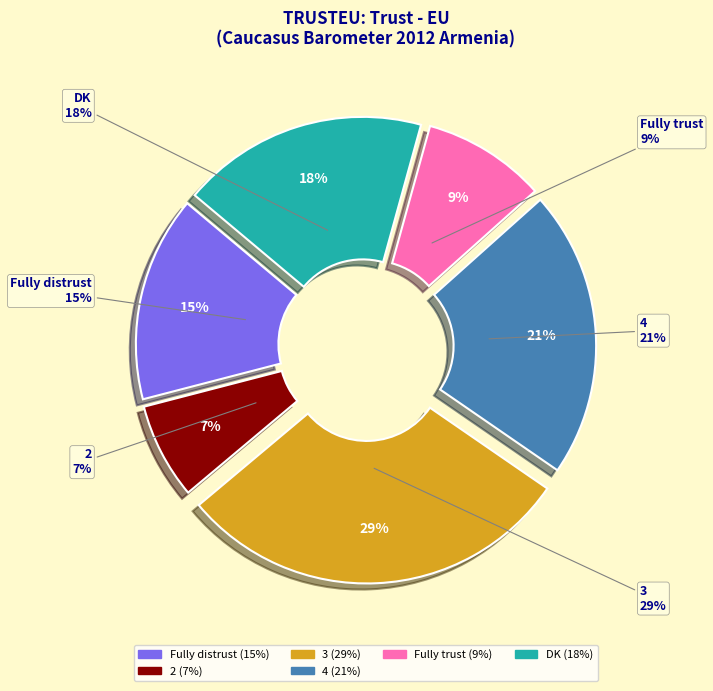

What is the change in value from Fully trust to DK?

+9